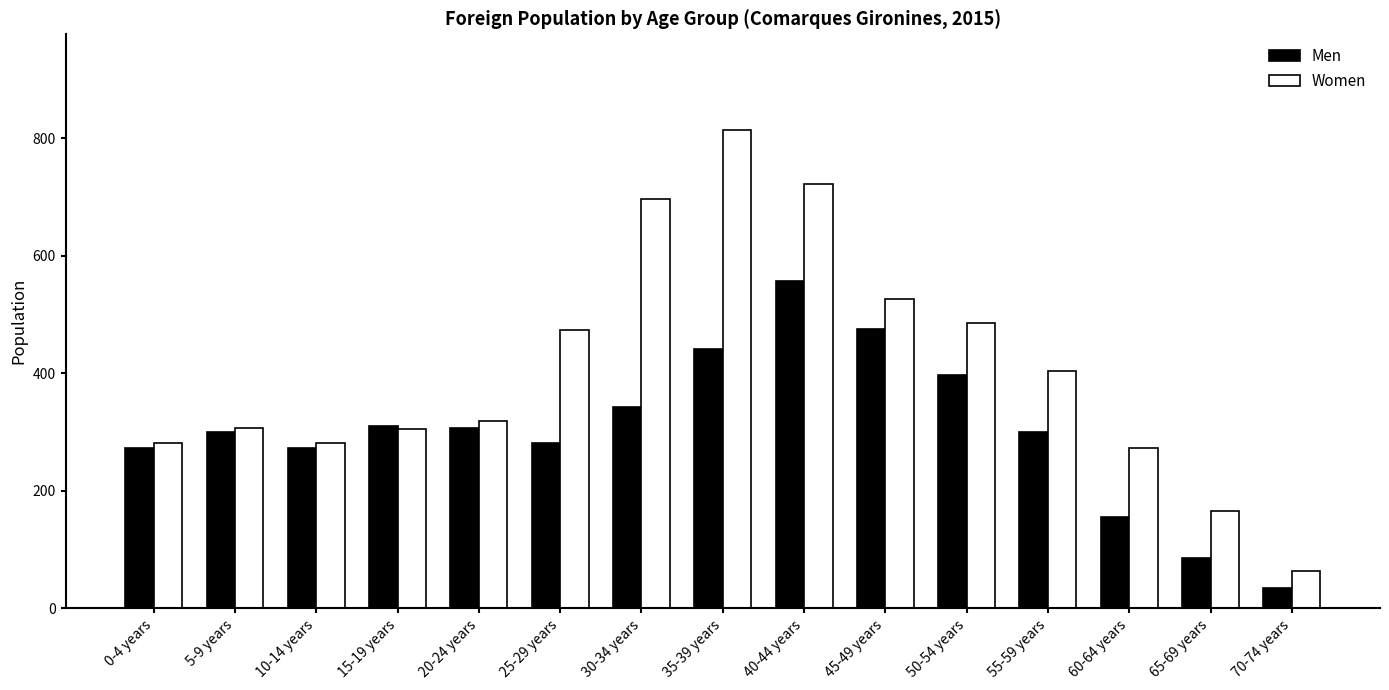

How many series are shown in this chart?

2